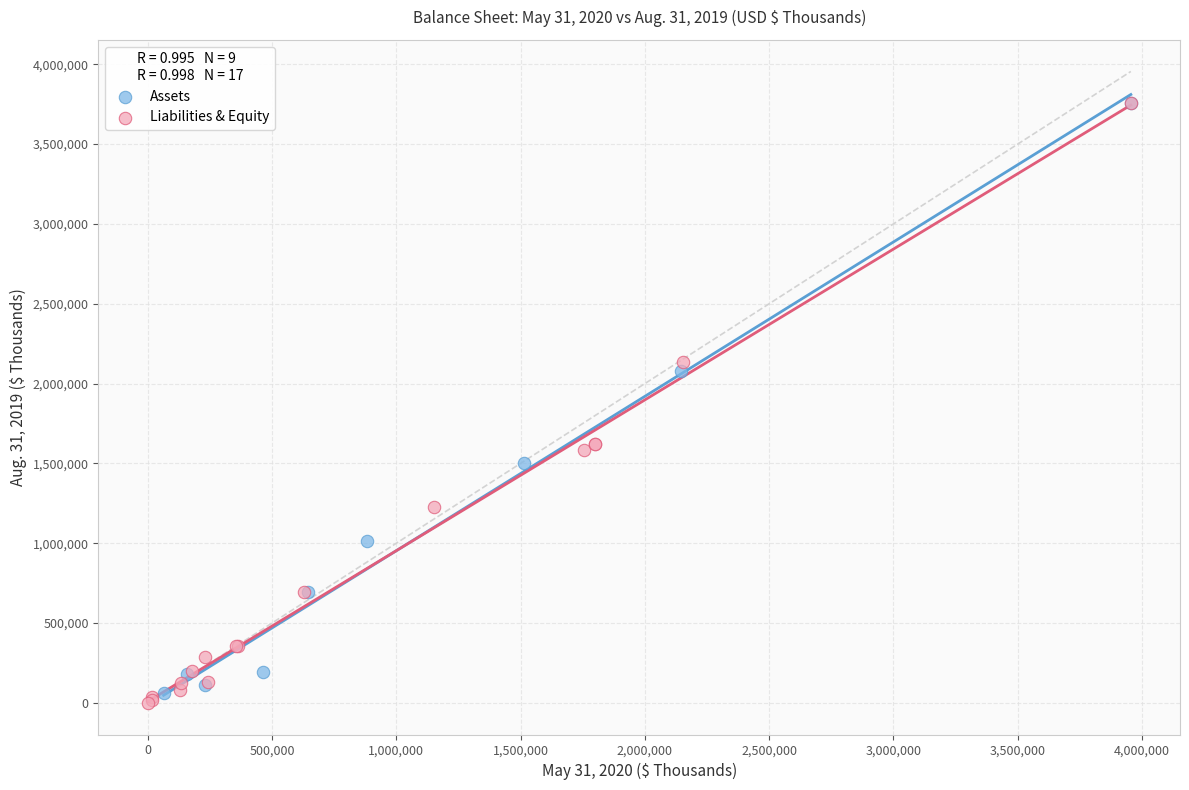

Which series has the largest Y range (max minus min)?

Liabilities & Equity